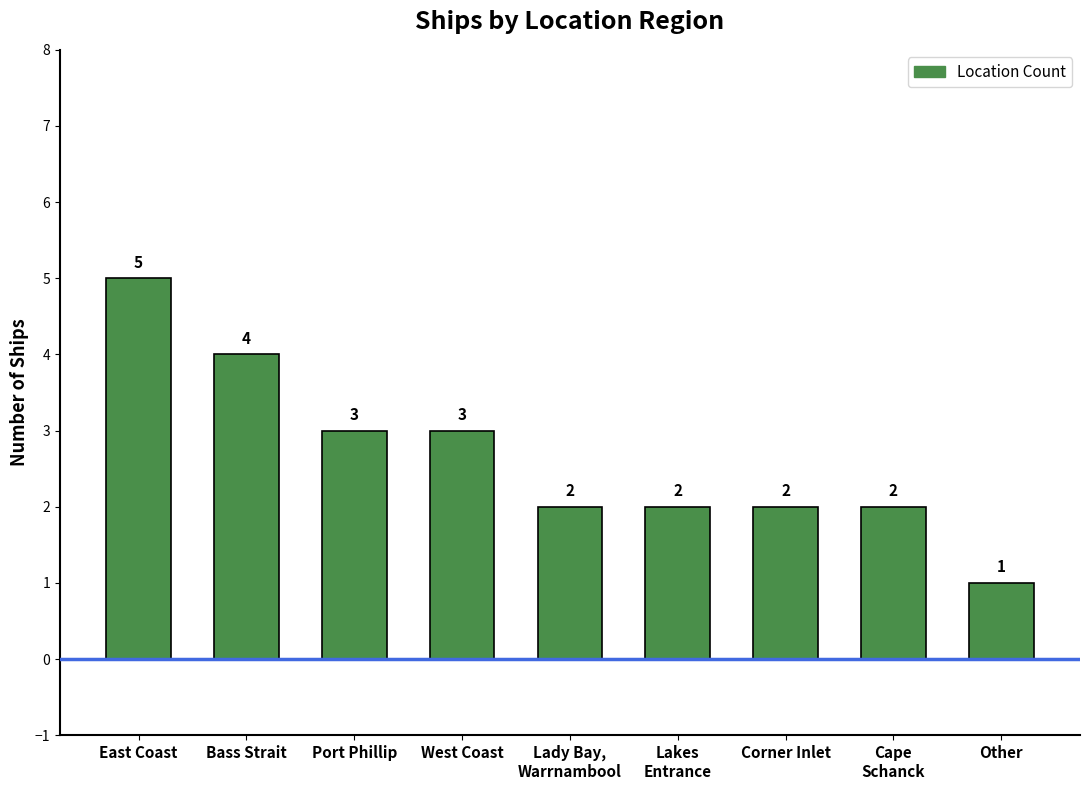

The chart shows a value of 3 at Port Phillip. True or false?

True